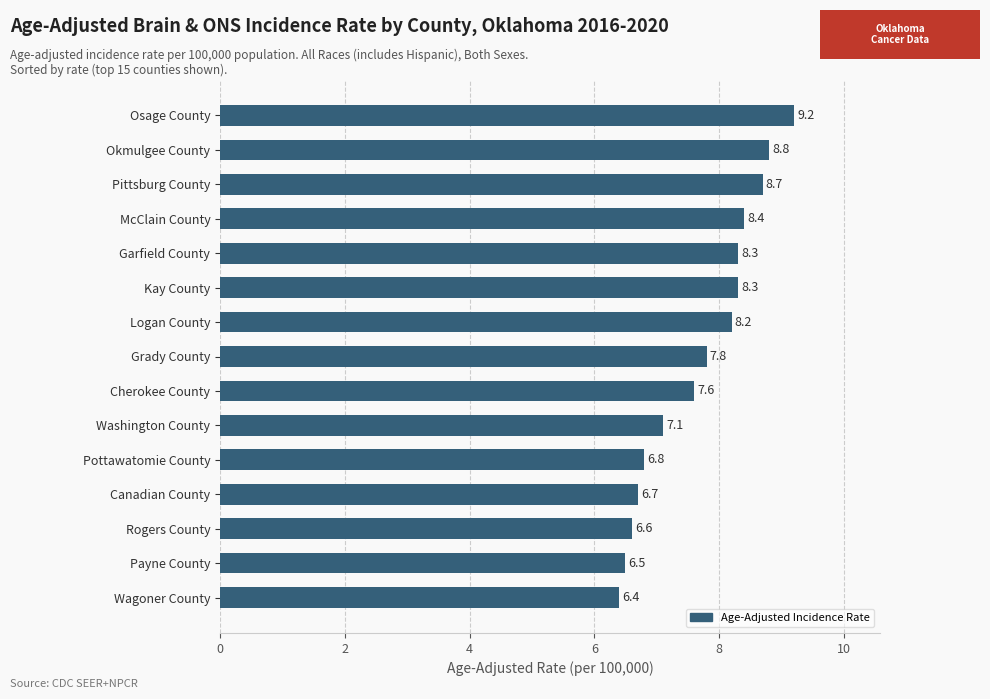

Reading bottom to top, what are all the values shown in this chart?

6.4	6.5	6.6	6.7	6.8	7.1	7.6	7.8	8.2	8.3	8.3	8.4	8.7	8.8	9.2